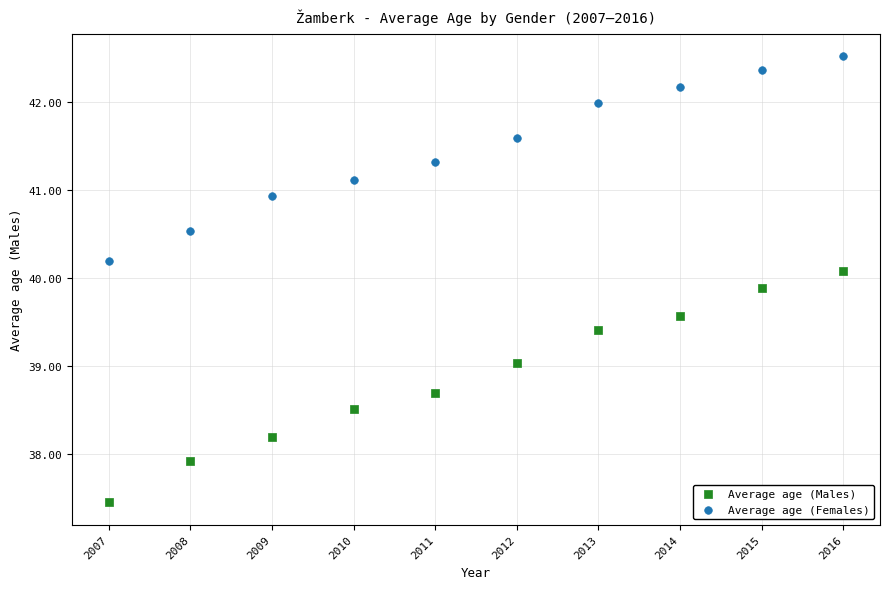

Which series contains the highest Y value?

Average age (Females)